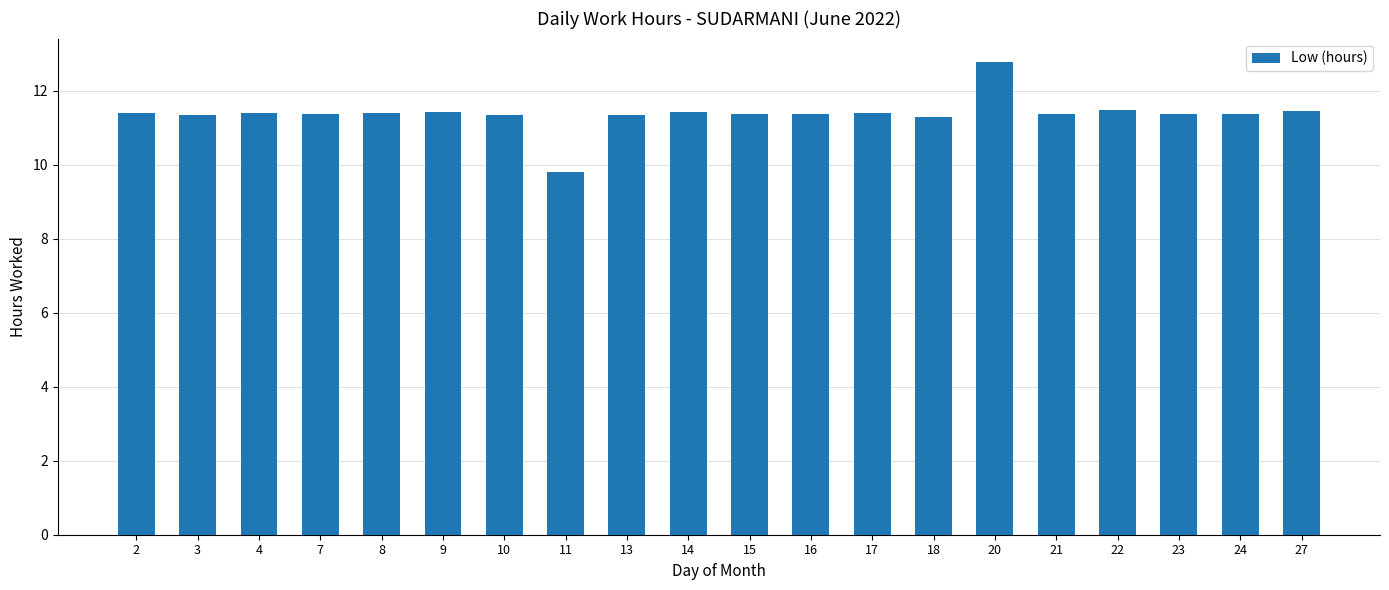

Which label corresponds to the largest value in the chart?

20